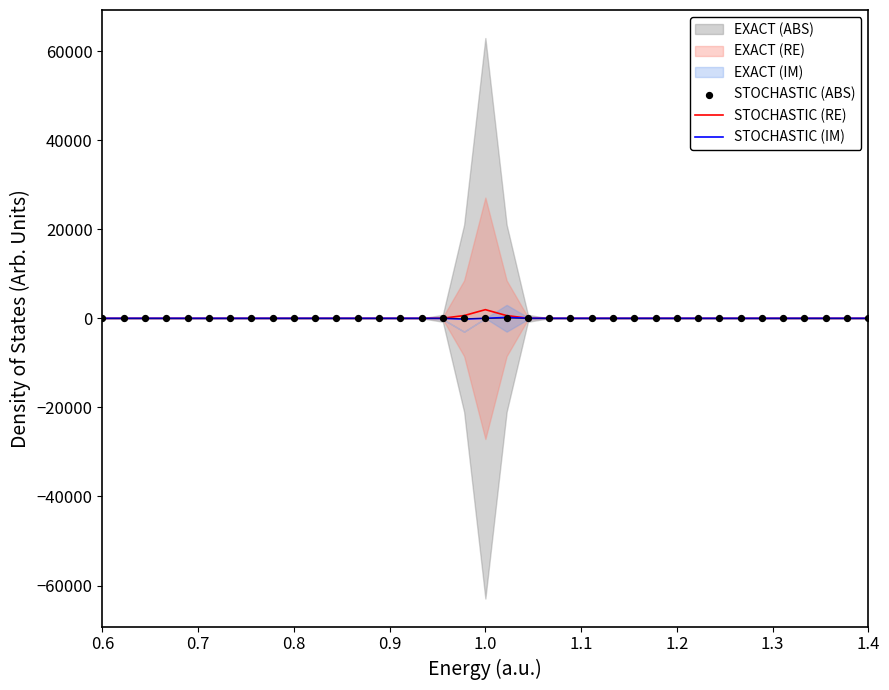

At which category is the sum across all series the highest?

1.0